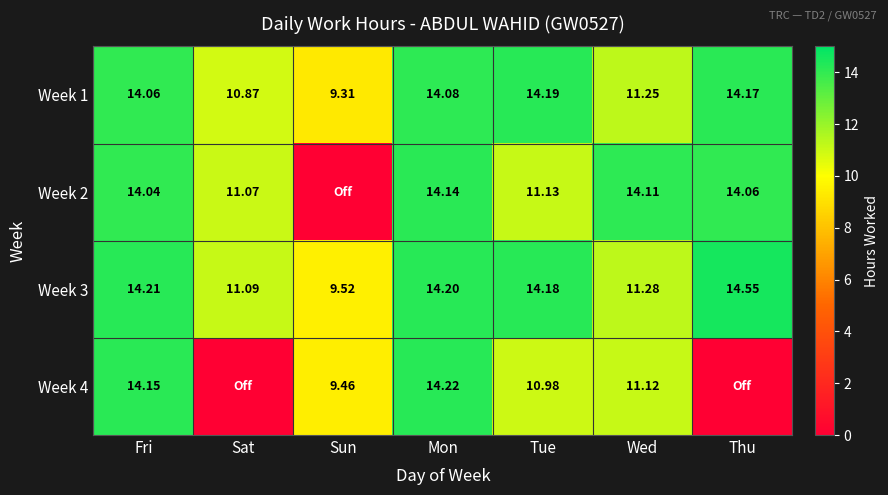

Which label corresponds to the smallest value in the chart?

Sun